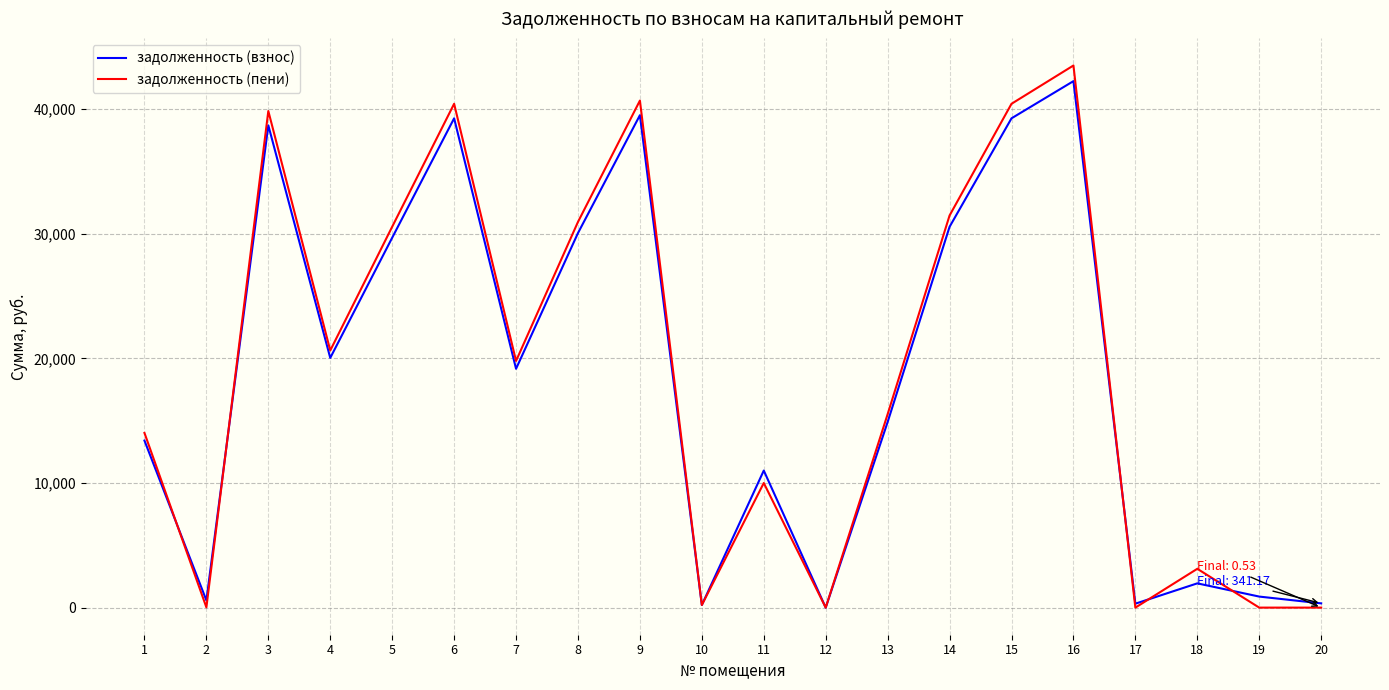

Which series has the widest spread of values?

задолженность (пени)